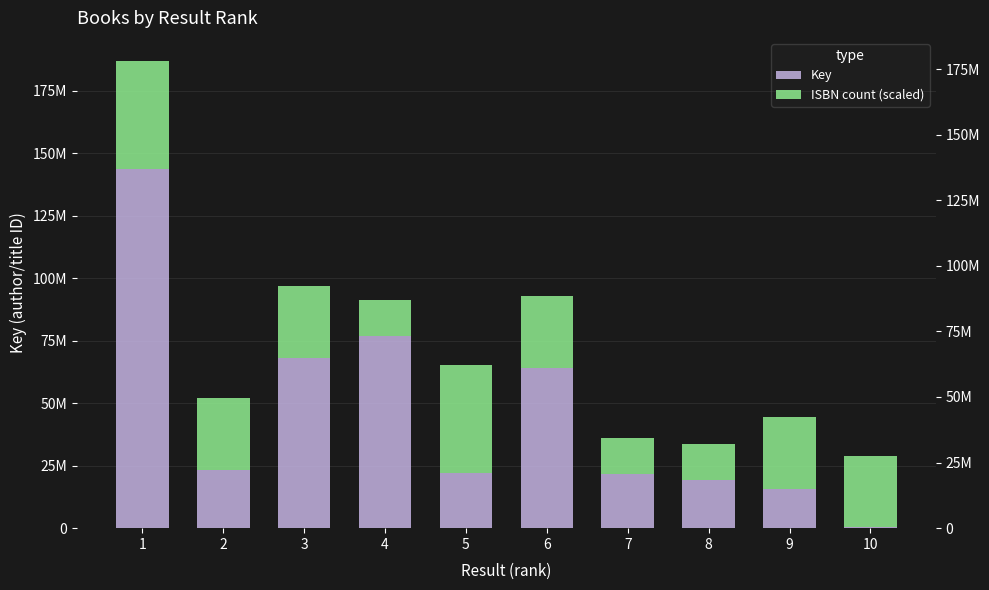

What are all the series names shown in the legend?

Key, ISBN count (scaled)